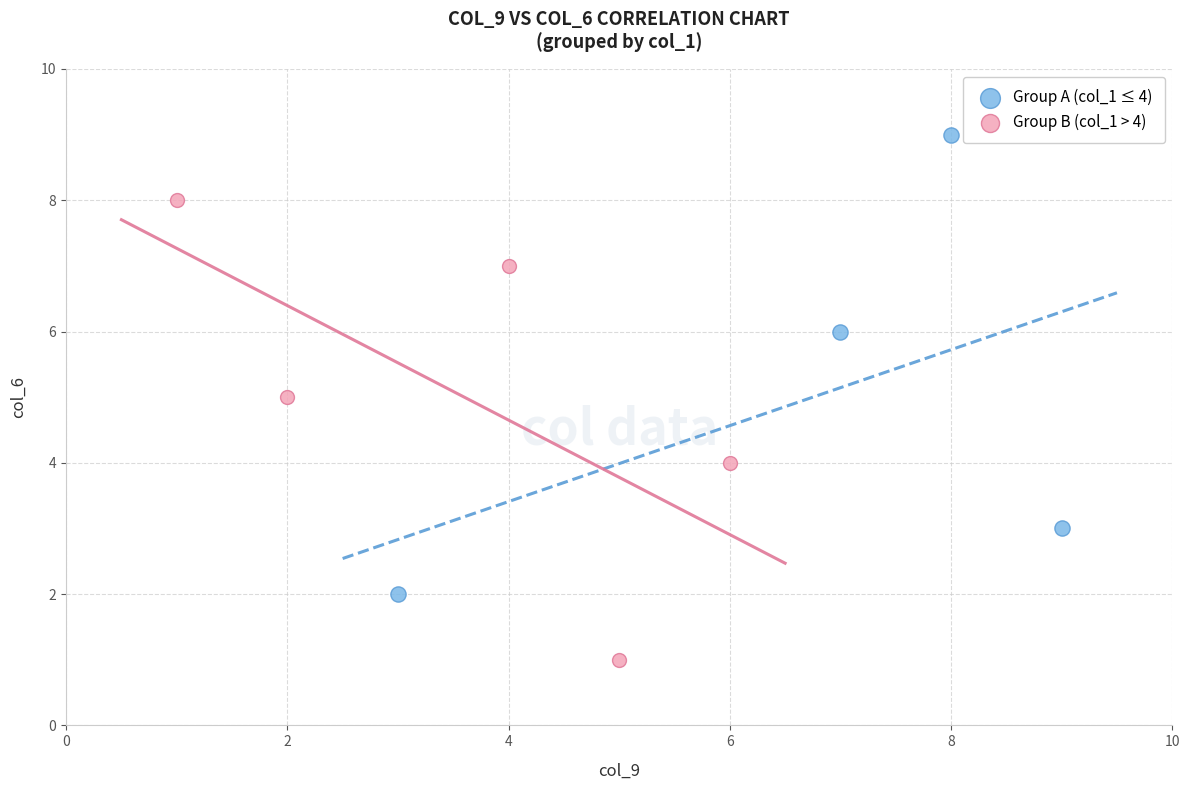

Which series reaches the maximum Y coordinate?

Group A (col_1 ≤ 4)